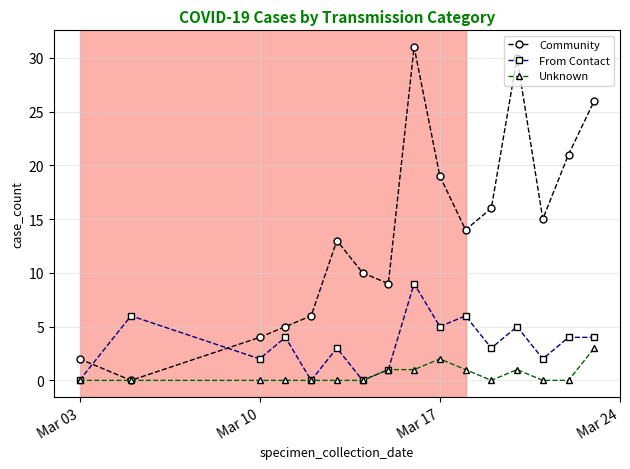

Which series has the largest total across all categories?

Community